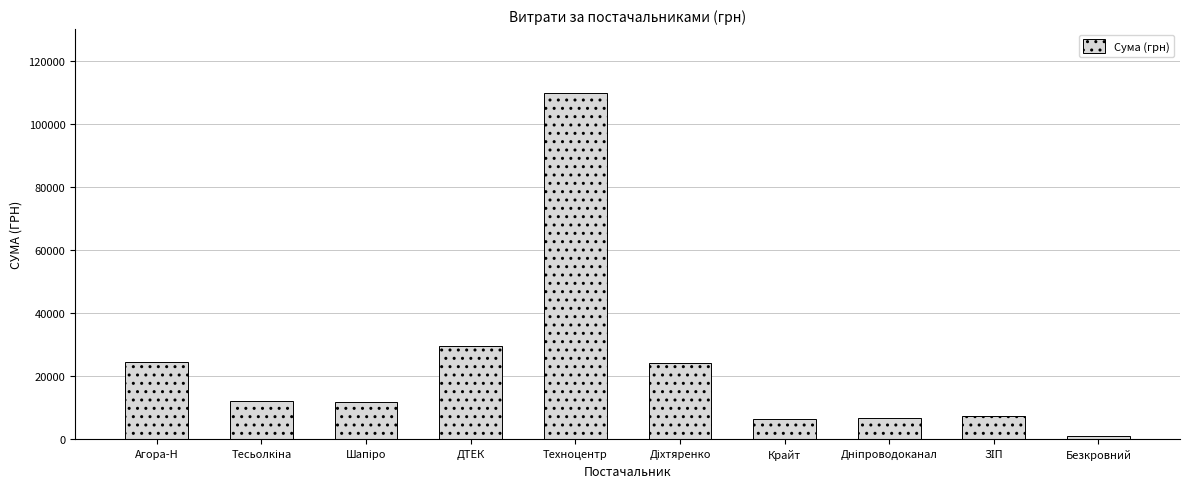

What is the sum of all values?

232868.4